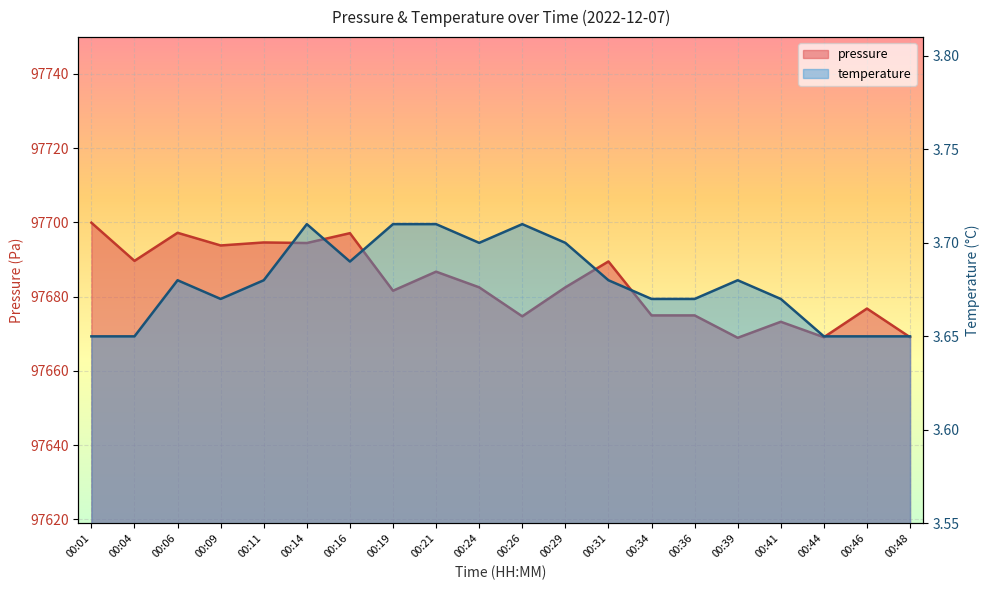

List the labels in order of pressure value, largest first.

00:01, 00:06, 00:16, 00:11, 00:14, 00:09, 00:04, 00:31, 00:21, 00:24, 00:29, 00:19, 00:46, 00:34, 00:36, 00:26, 00:41, 00:44, 00:48, 00:39